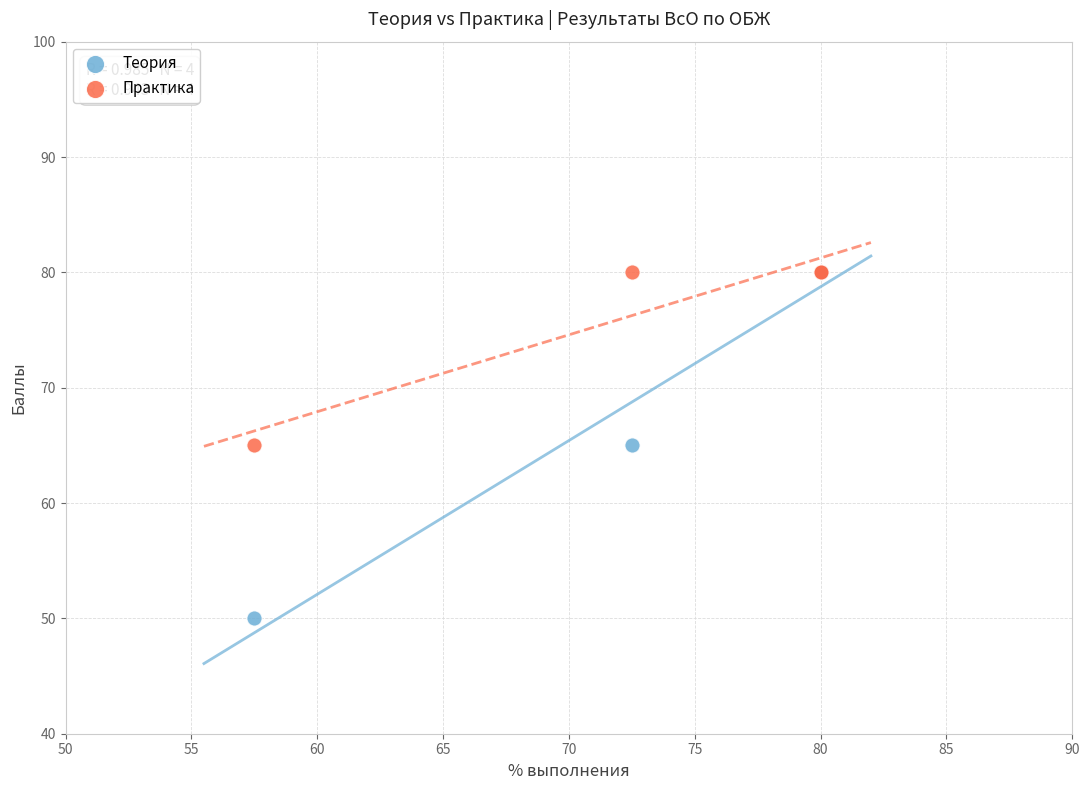

What are all the series names shown in the legend?

Теория, Практика